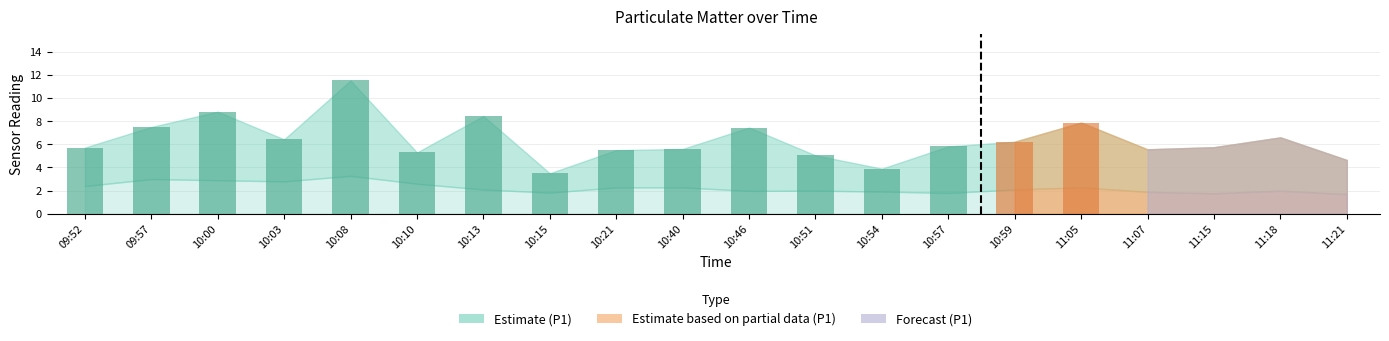

At which label does P2 first exceed 2?

09:52